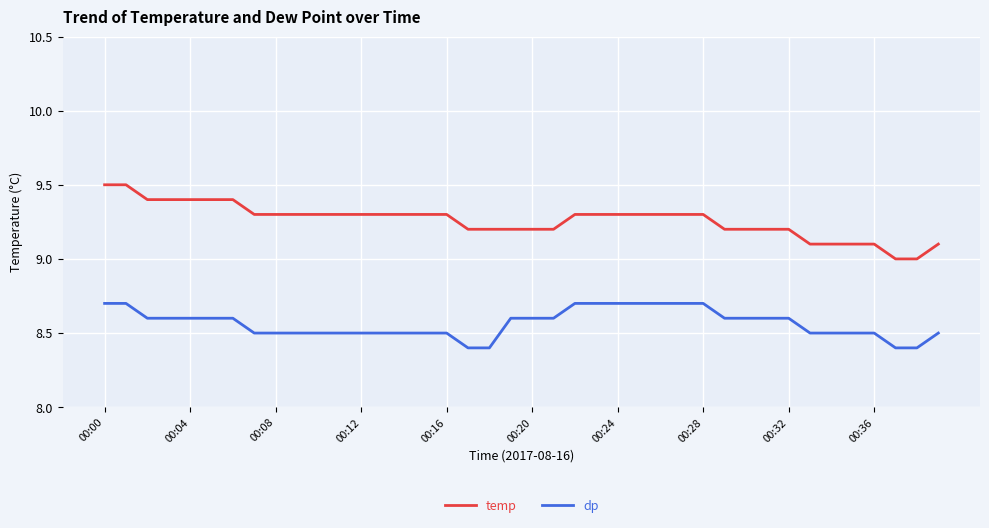

What is the difference between the maximum and minimum values in the temp series?

0.5